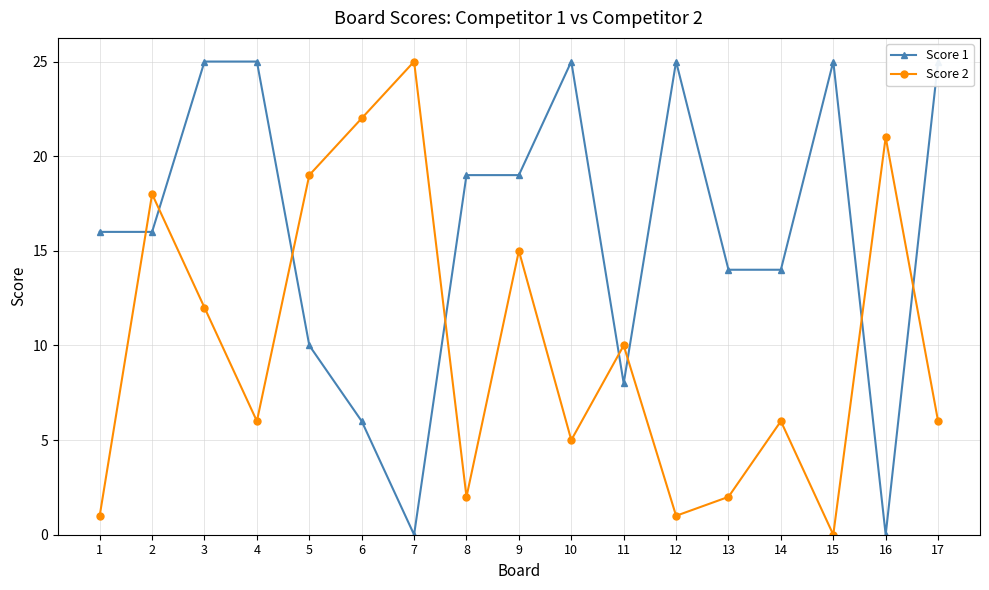

Does the chart have visible grid lines?

Yes